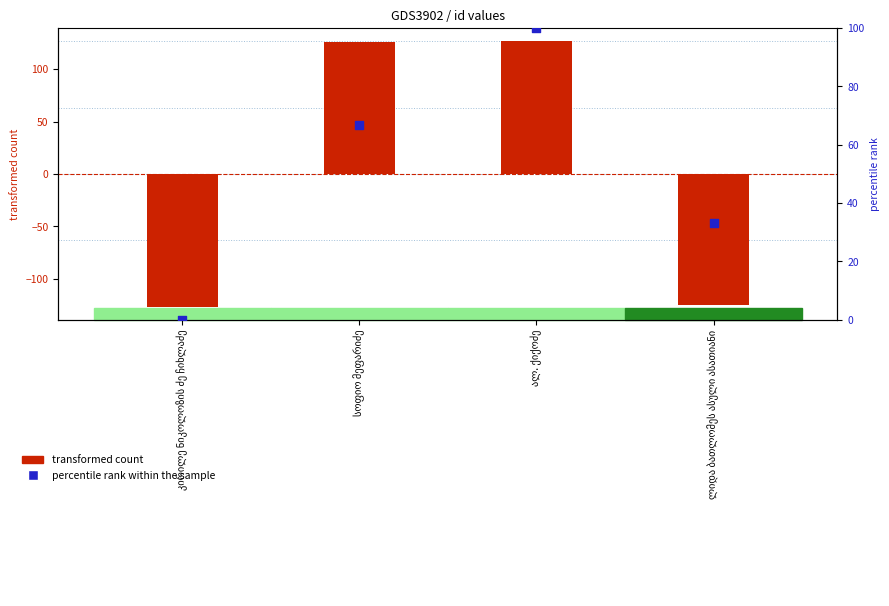

Which series reaches the minimum Y coordinate?

transformed count